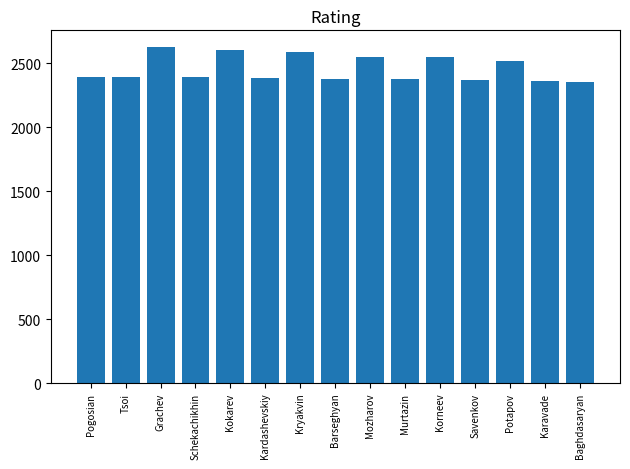

What is the minimum value shown in the chart?

2354